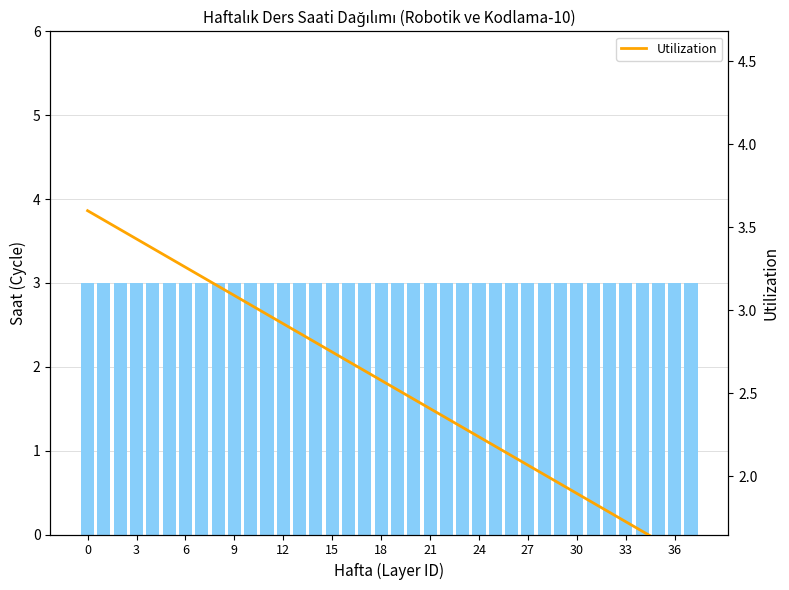

Does the chart contain any negative values?

No